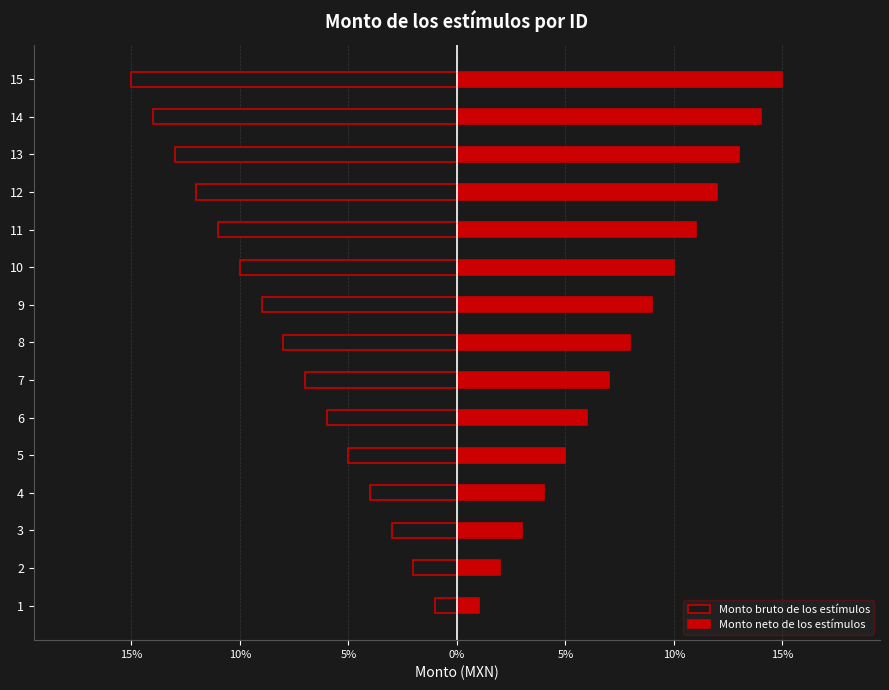

How many series are shown in this chart?

2